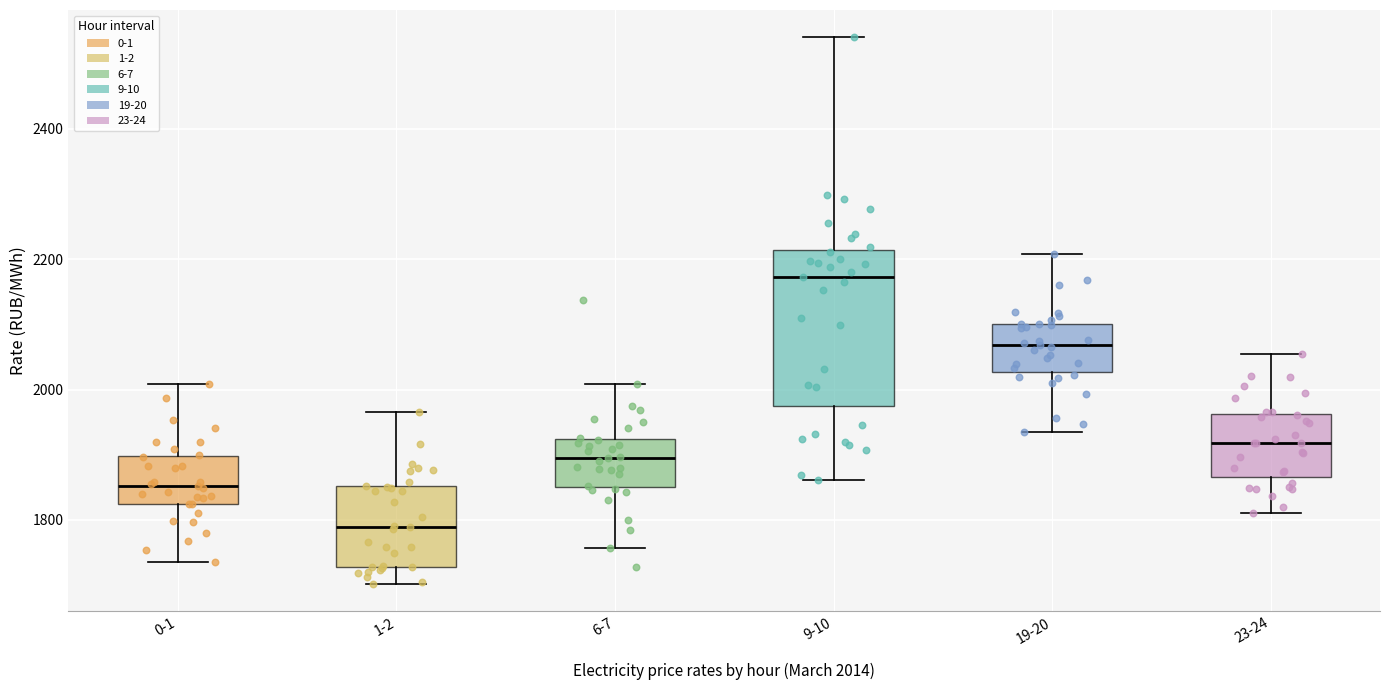

Where does the upper whisker of the box for 19-20 end on the y-axis? The values are not printed on the chart, so give them approximately, as read against the axis.

2200